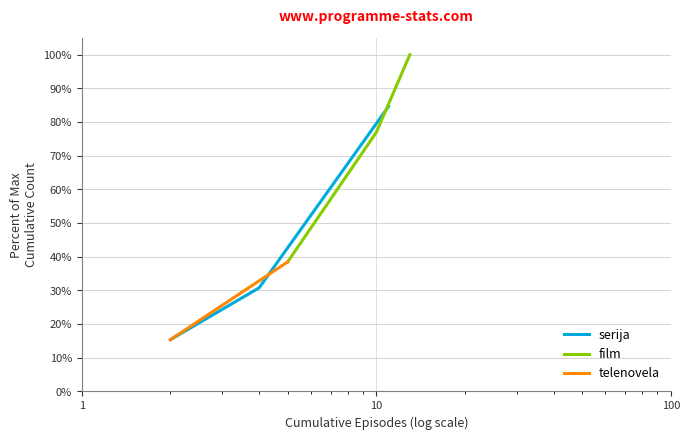

How many lines are shown in the chart?

3